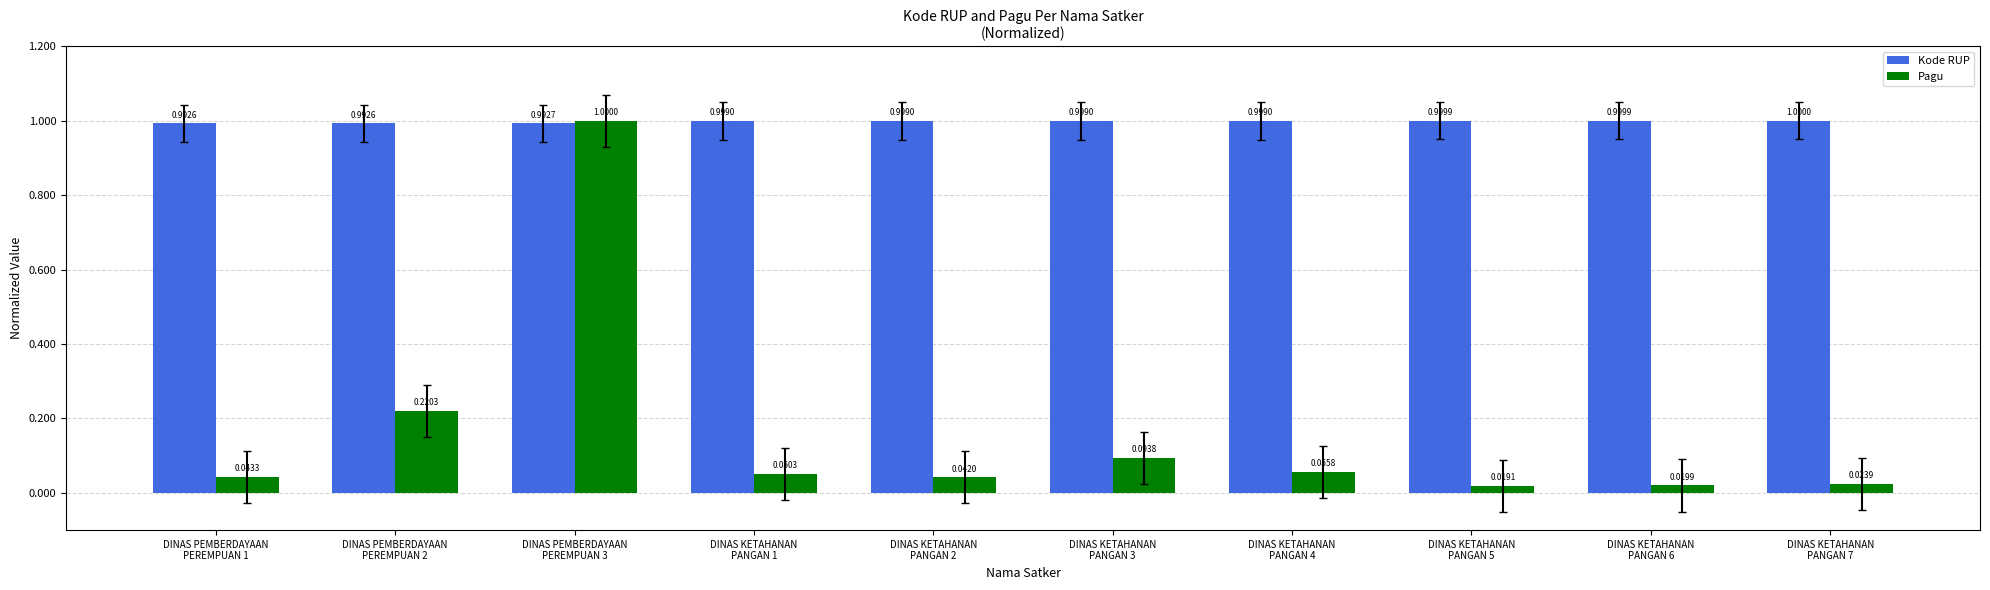

Which series has the largest range (max minus min)?

Pagu